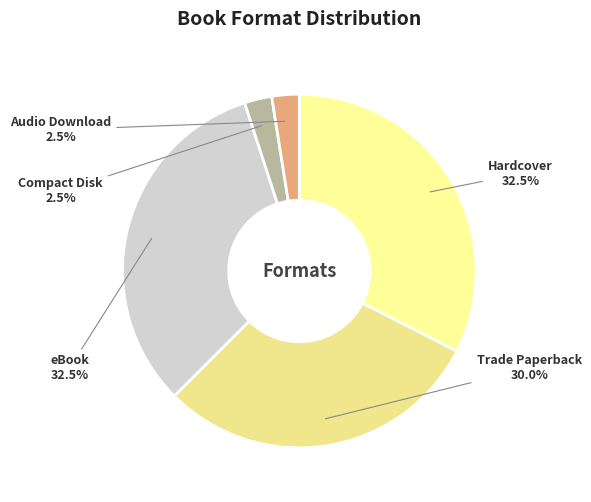

Approximately how many times larger is the value at eBook compared to Trade Paperback?

1.1